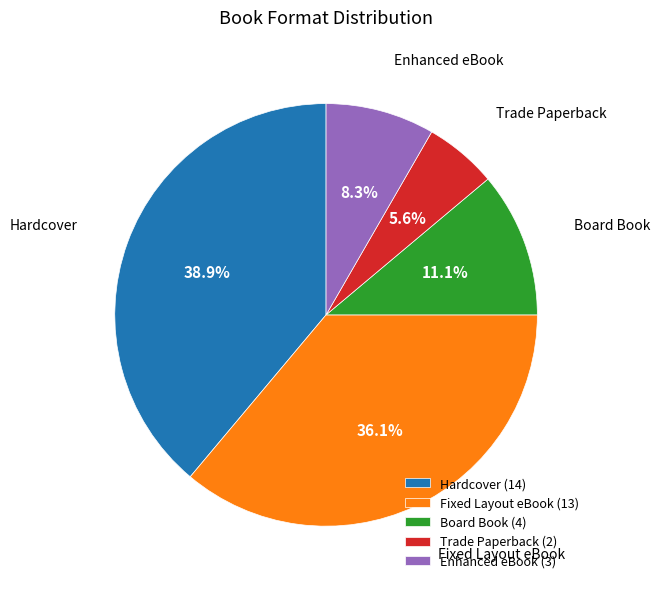

How many slices are in this pie chart?

5